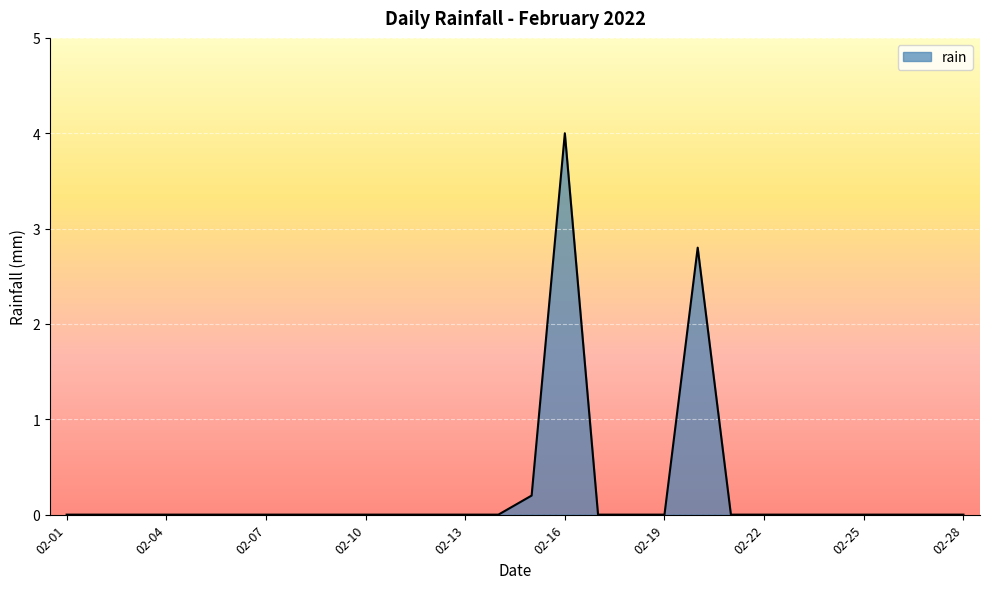

What is the difference between the maximum and minimum values?

4.0